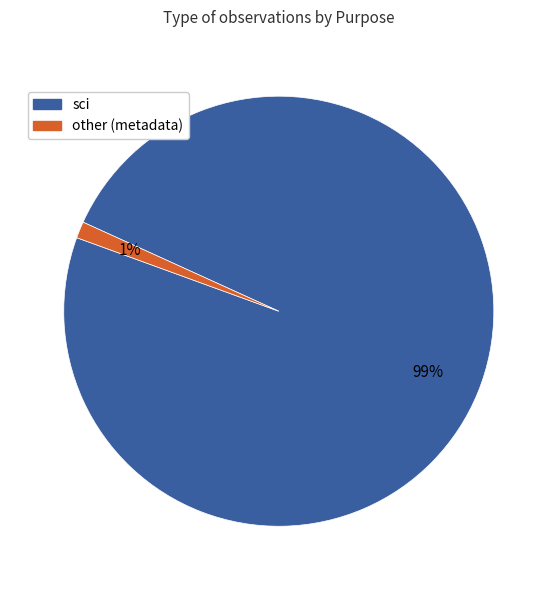

Does any single category account for the majority?

Yes